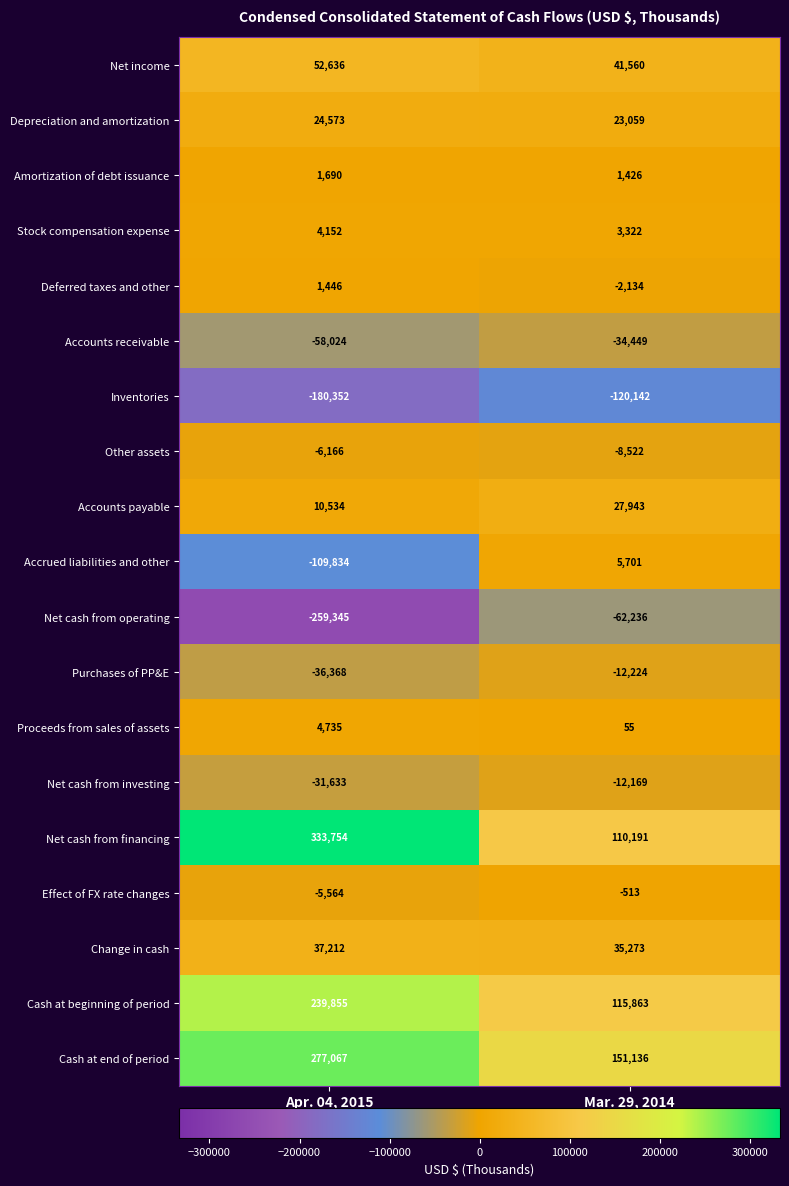

What is the difference between the maximum and minimum values in the Deferred taxes and other series?

3580